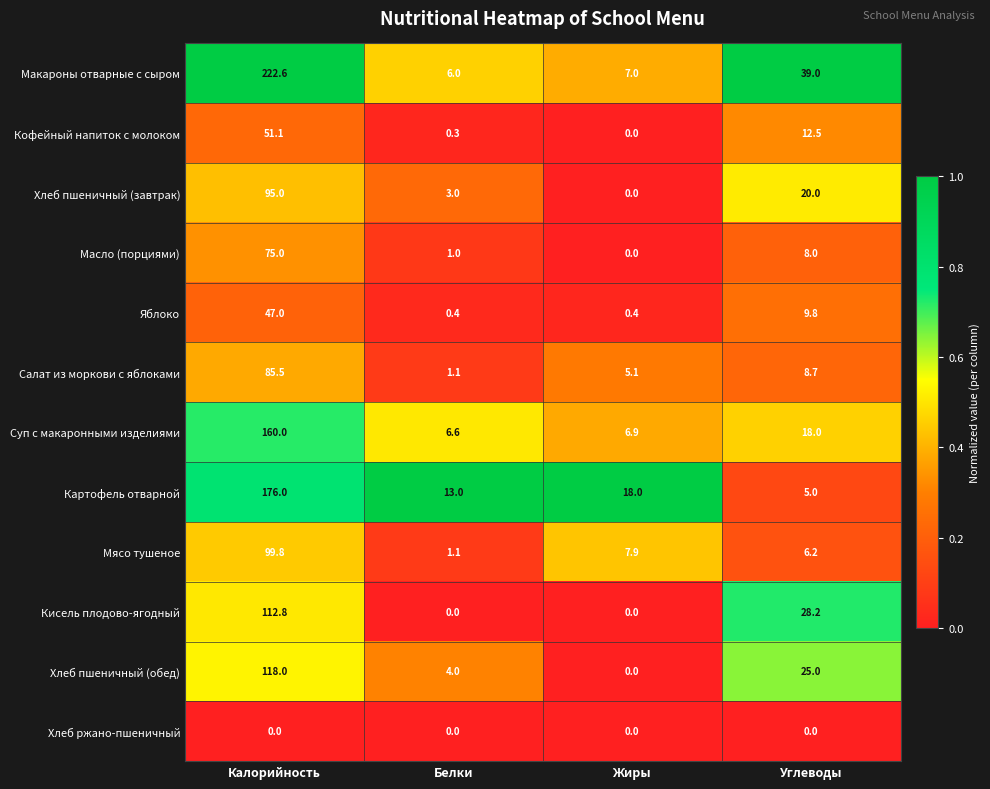

What is the difference between the maximum and second lowest values in the Кисель плодово-ягодный series?

112.8